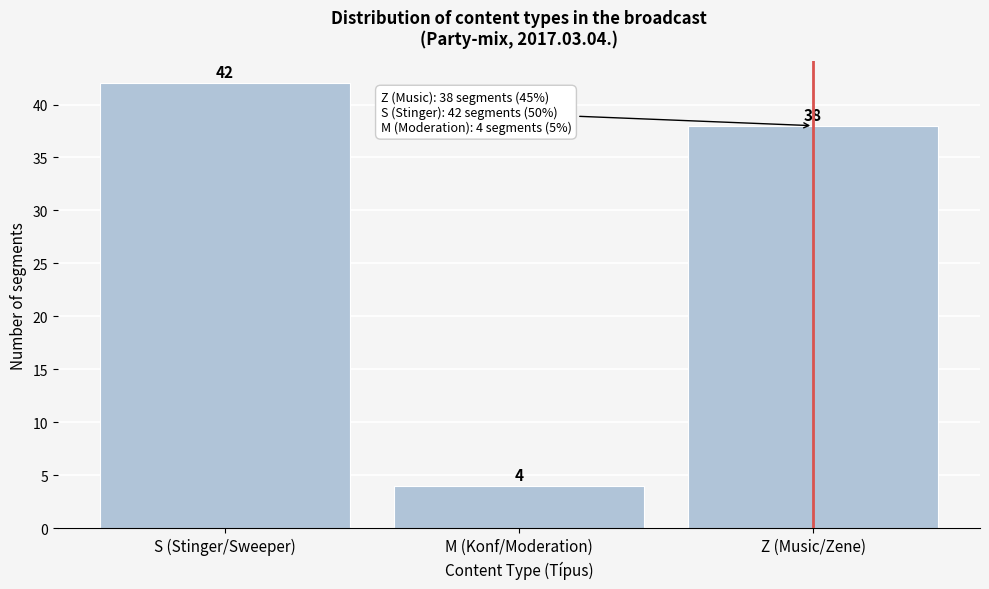

Reading right to left, extract all data points from this chart.

Z (Music/Zene)=38	M (Konf/Moderation)=4	S (Stinger/Sweeper)=42